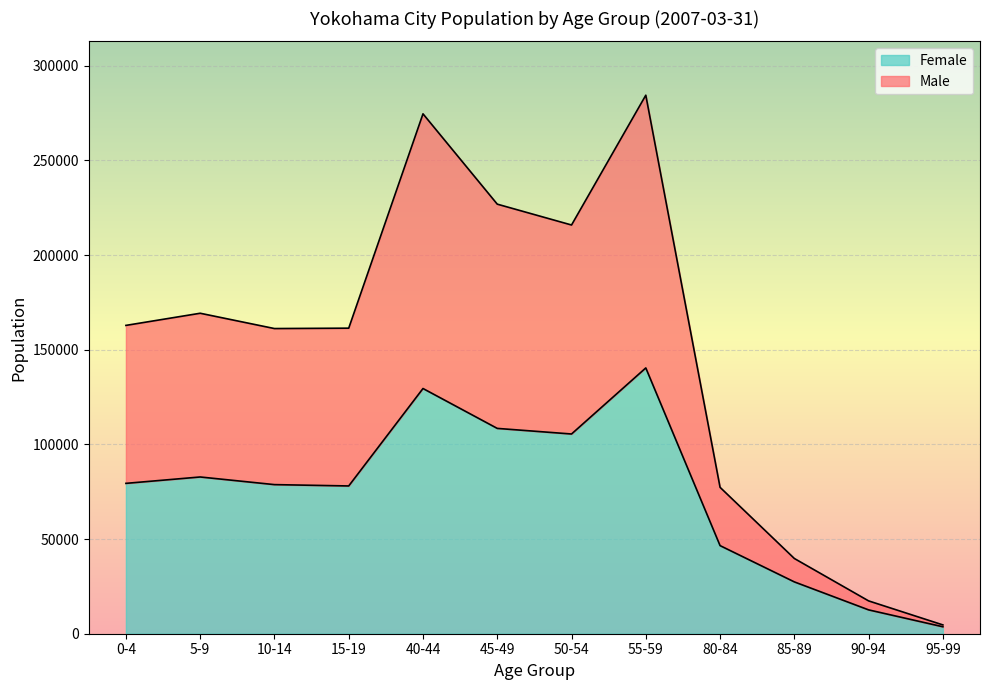

True or false: Male and Female intersect in this chart.

False